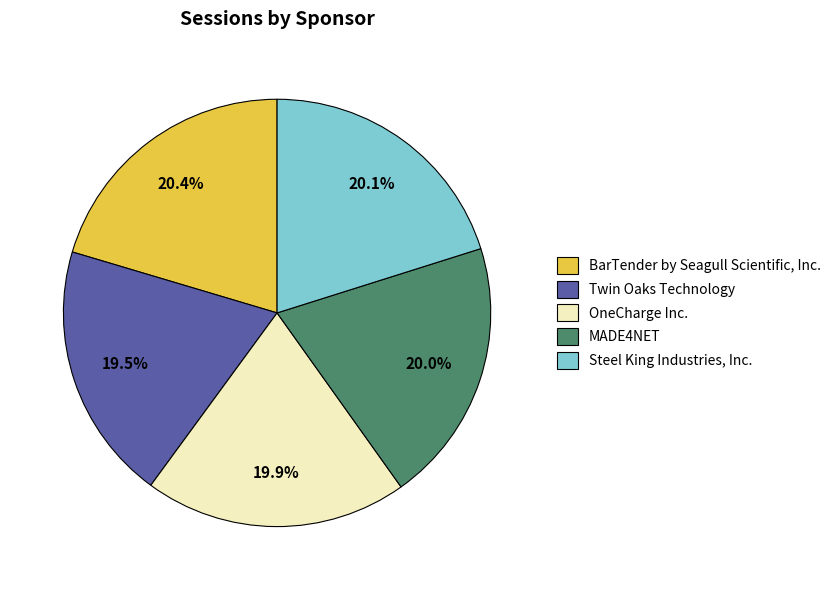

What is the ratio of the value at Steel King Industries, Inc. to the value at OneCharge Inc.?

1.0